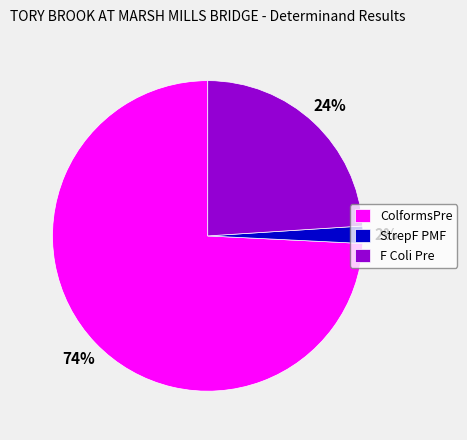

Rank the categories by value from highest to lowest.

ColformsPre, F Coli Pre, StrepF PMF